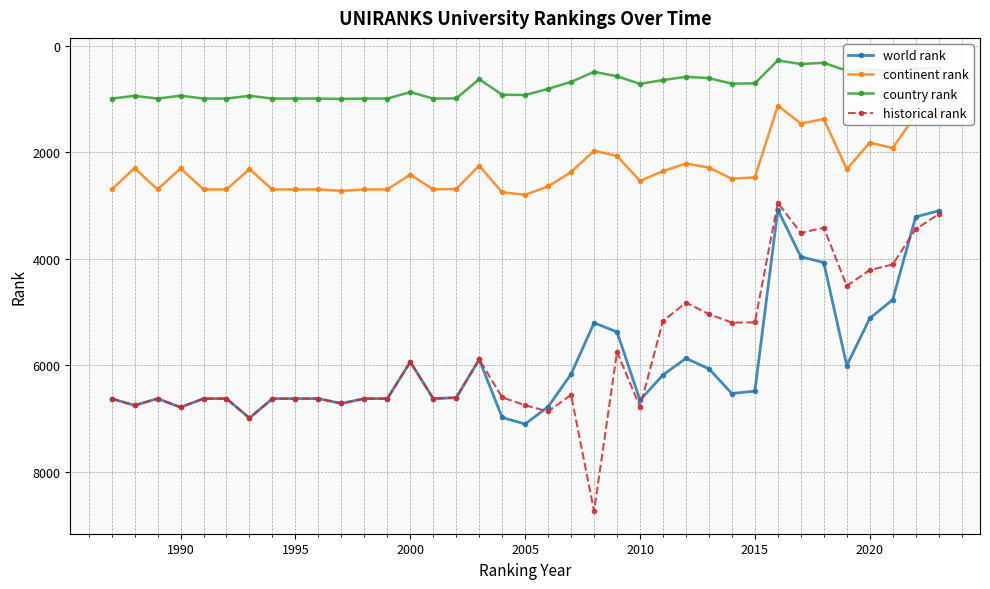

True or false: world rank has more than 0 interior local peaks.

True